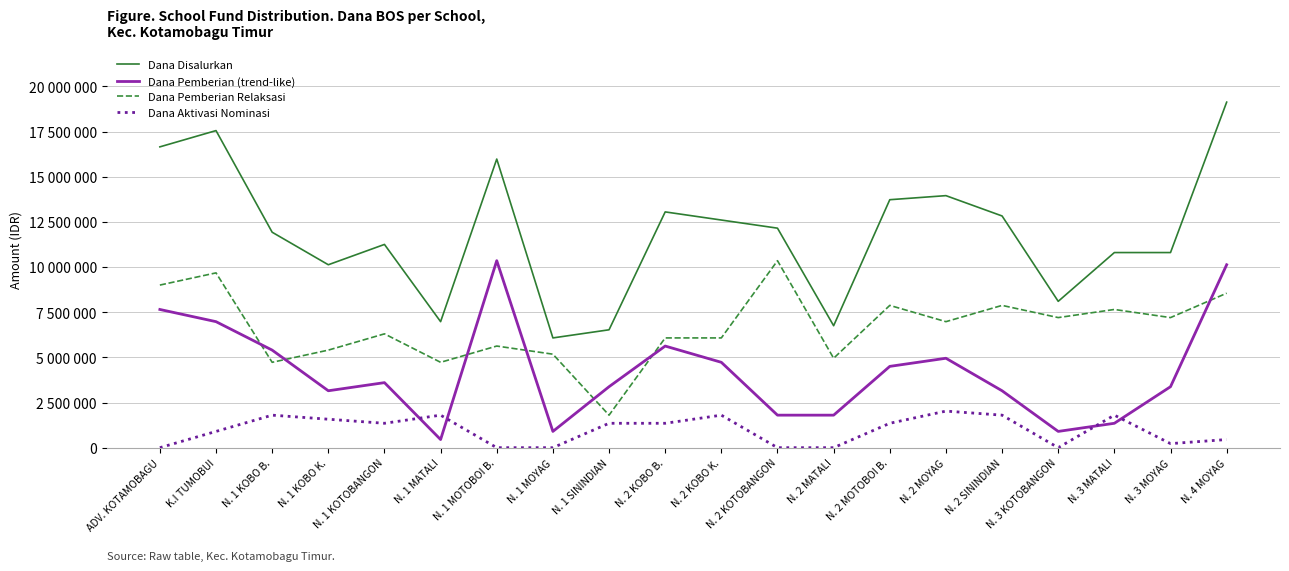

What is the sum of all Dana Pemberian (trend-like) values?

84150000